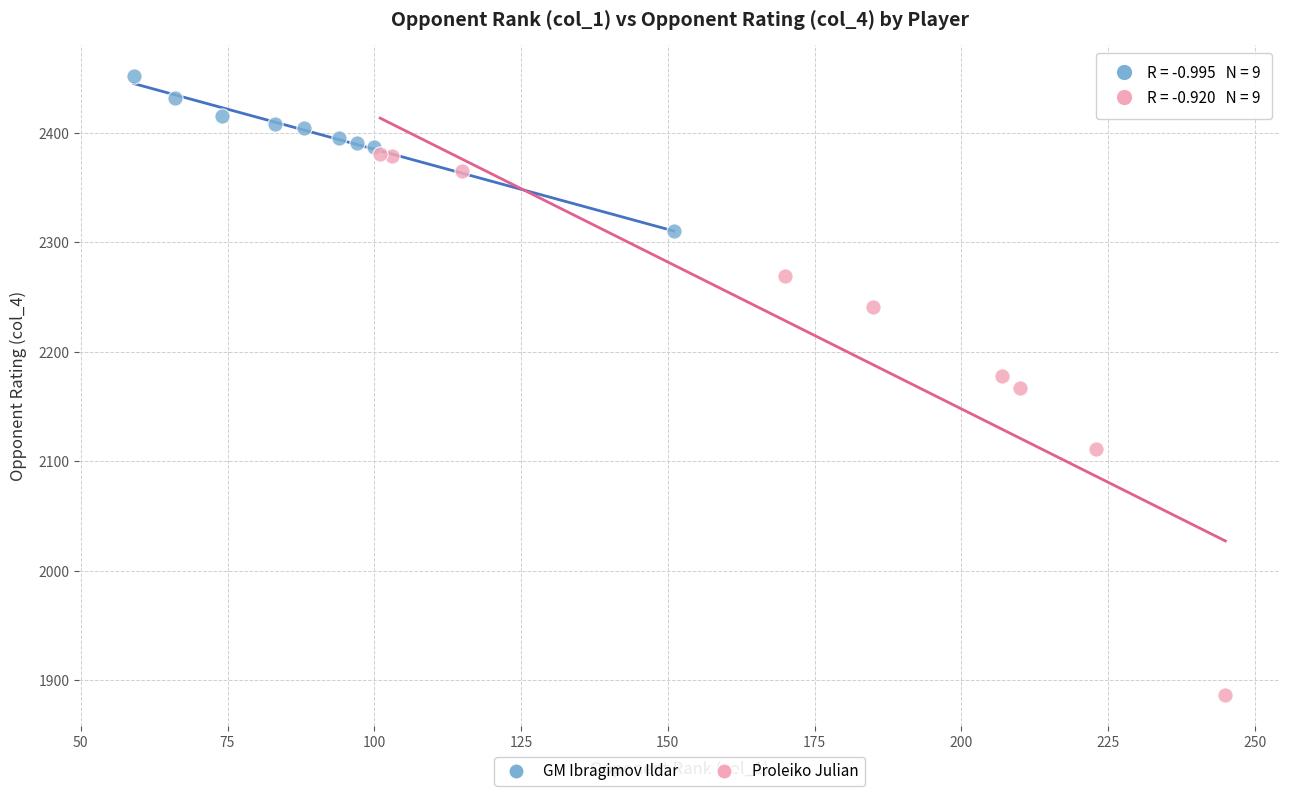

What are all the series names shown in the legend?

GM Ibragimov Ildar, Proleiko Julian